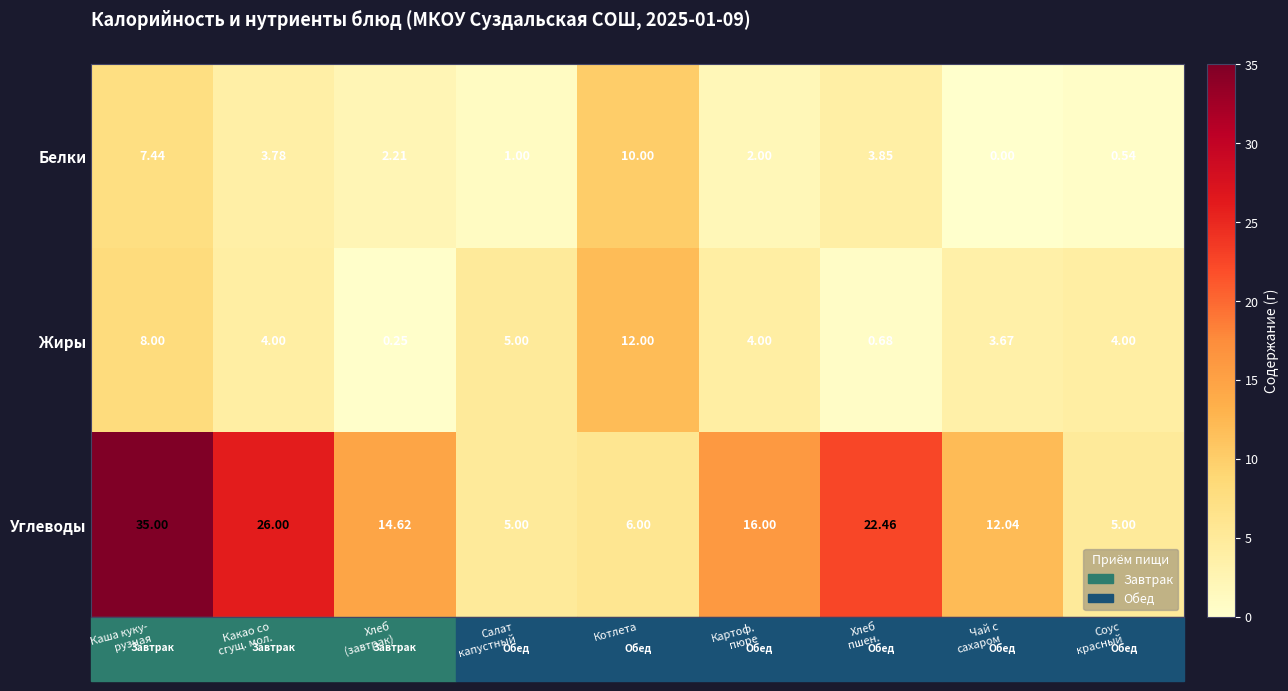

List the series in order of their peak value, highest first.

Углеводы, Жиры, Белки